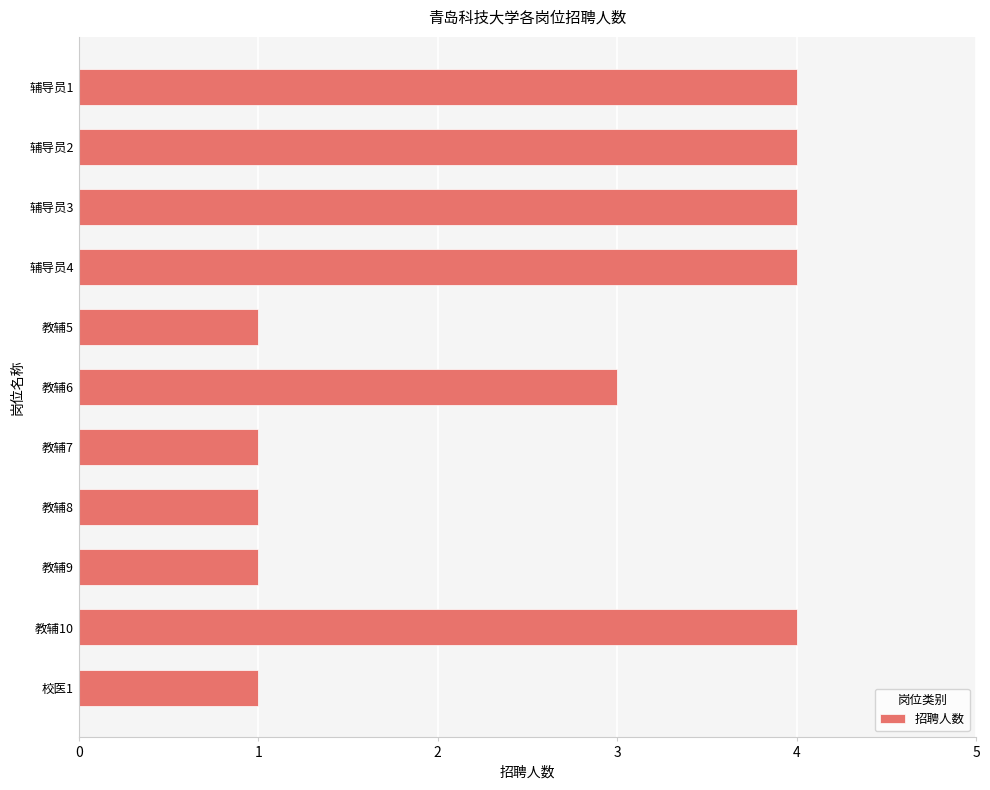

What is the difference between the maximum and second lowest values?

3